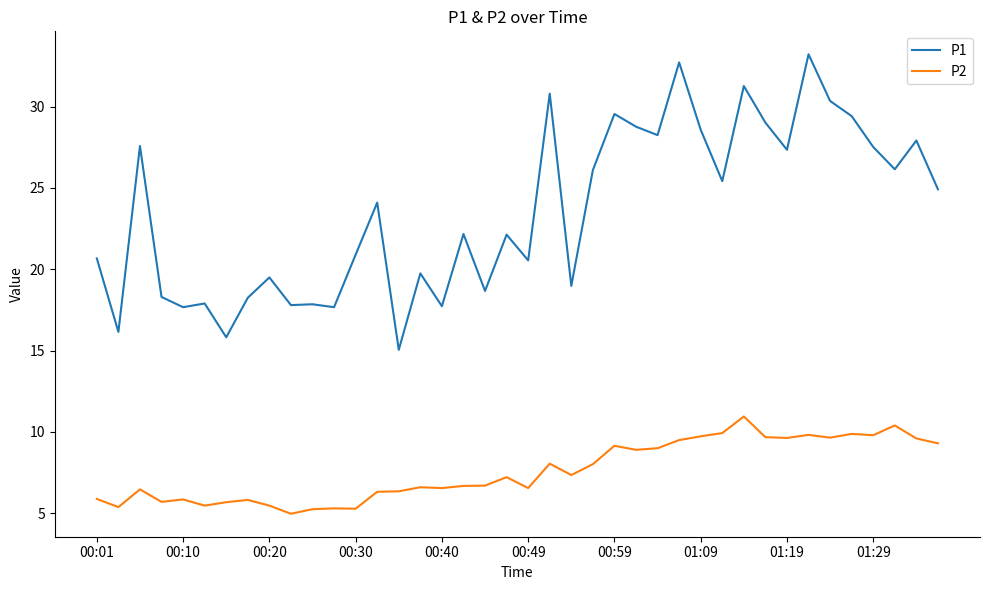

True or false: P1 and P2 intersect in this chart.

False